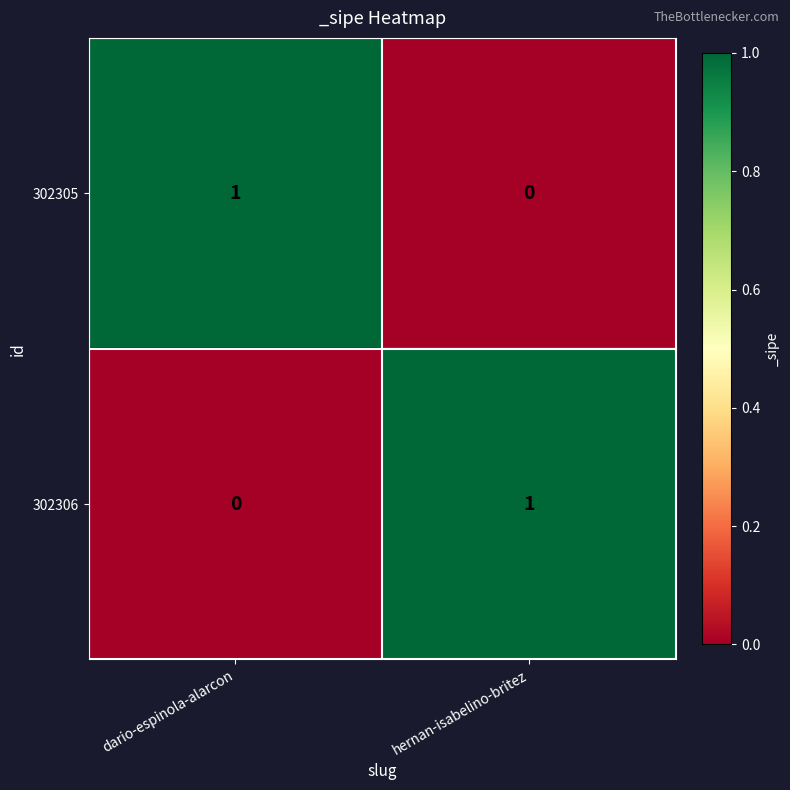

How many data points in 302305 are less than 1?

1